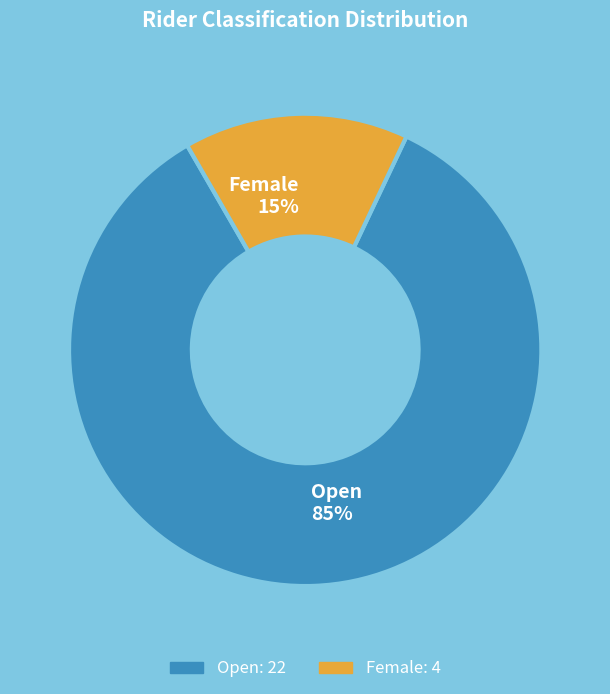

Rank the categories by value from lowest to highest.

Female, Open